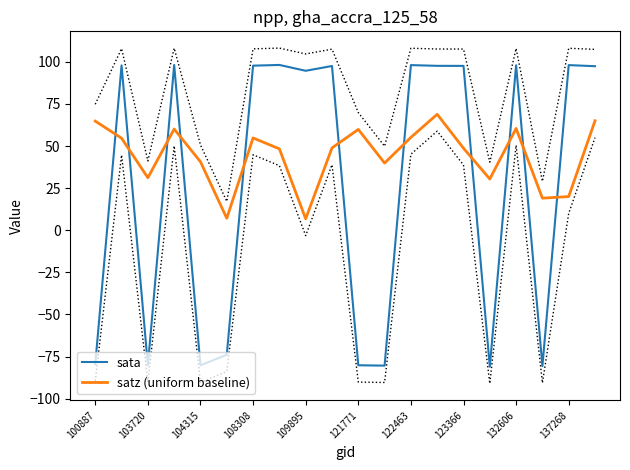

How many times do satz (uniform baseline) and sata cross each other?

11